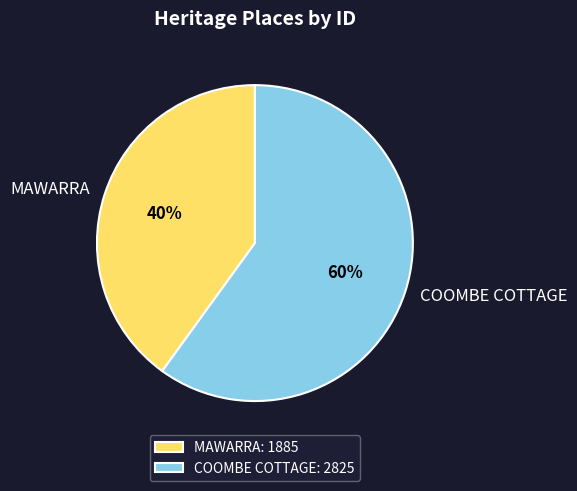

Rank the categories by value from highest to lowest.

COOMBE COTTAGE, MAWARRA